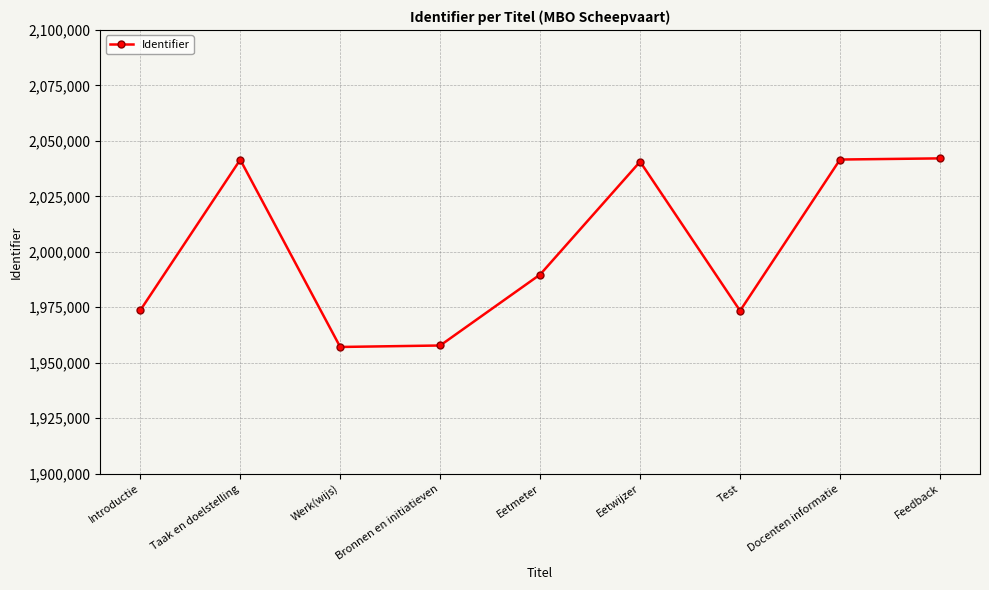

Count the number of data series in this chart.

1